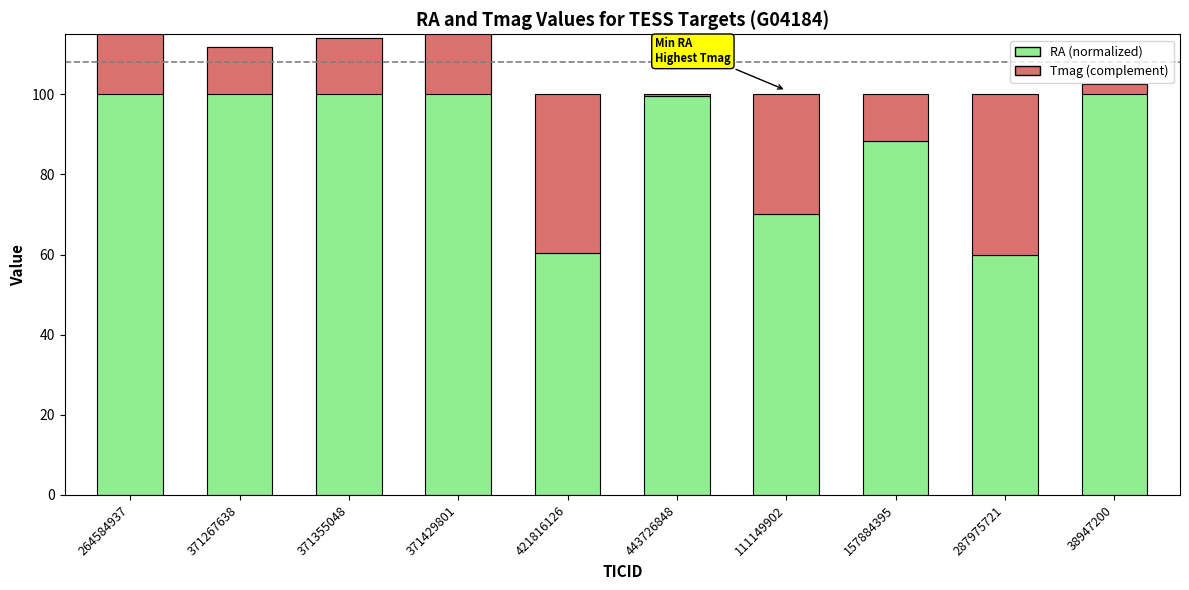

How many bars are there in each group?

2